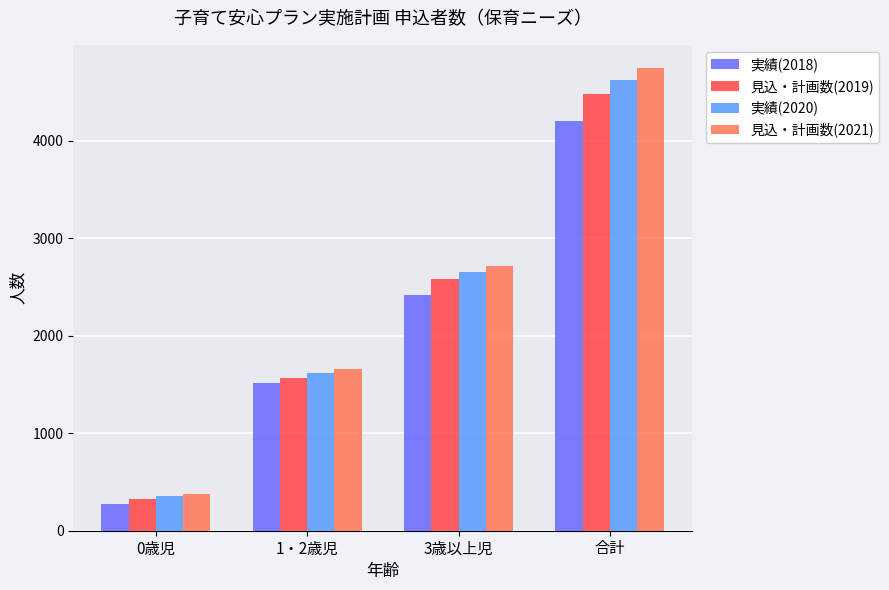

What is the difference between the 見込・計画数(2021) values at 3歳以上児 and 合計?

2033